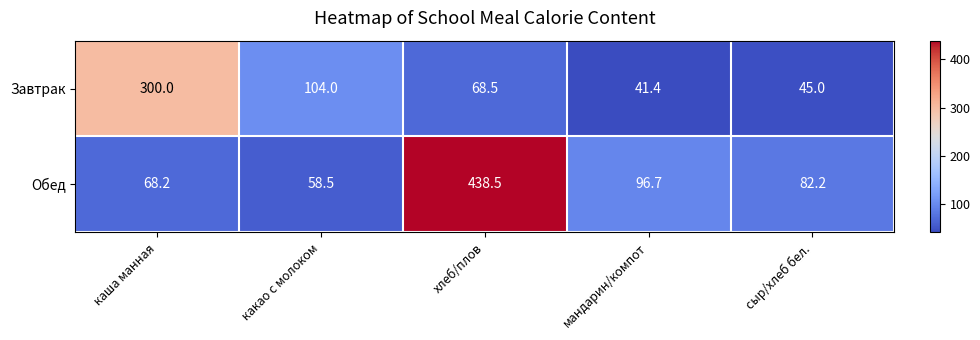

Where does the Обед series first go above 82?

хлеб/плов